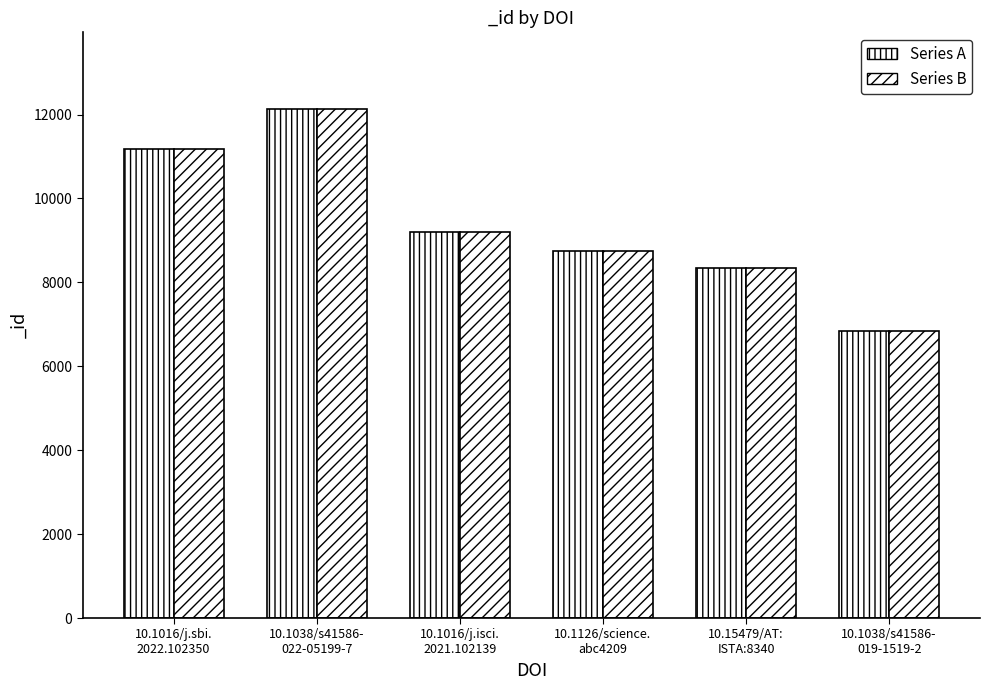

What is the smallest value displayed?

6848